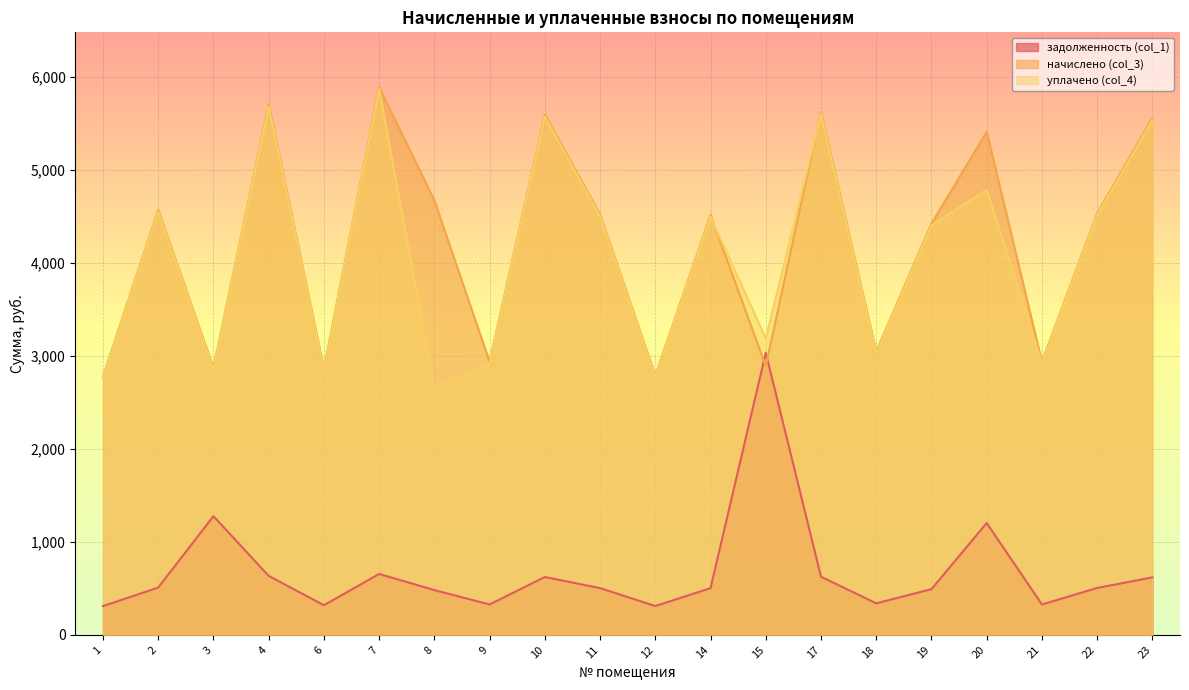

What is the value of the задолженность (col_1) point at the 15th from the left?

338.6